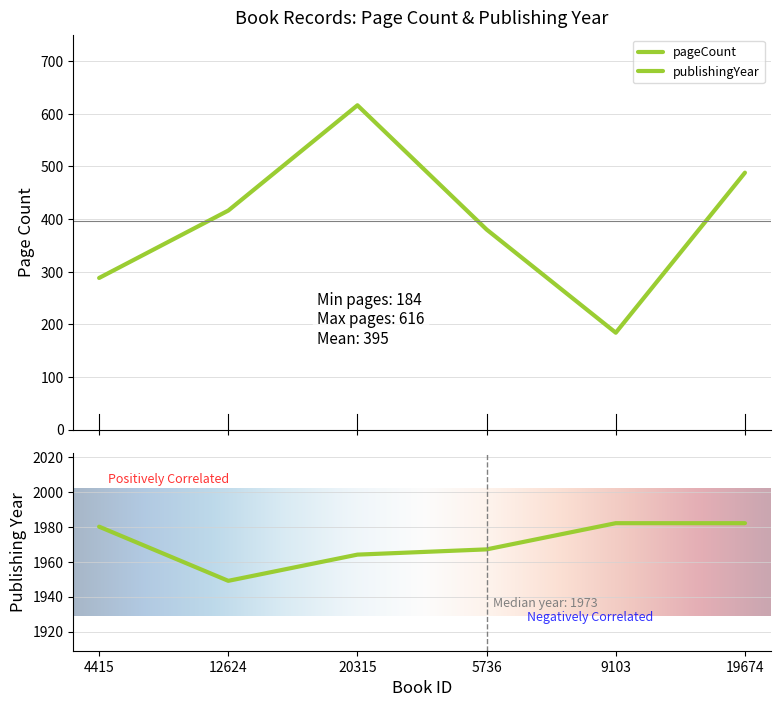

Where is the first local maximum for pageCount?

20315